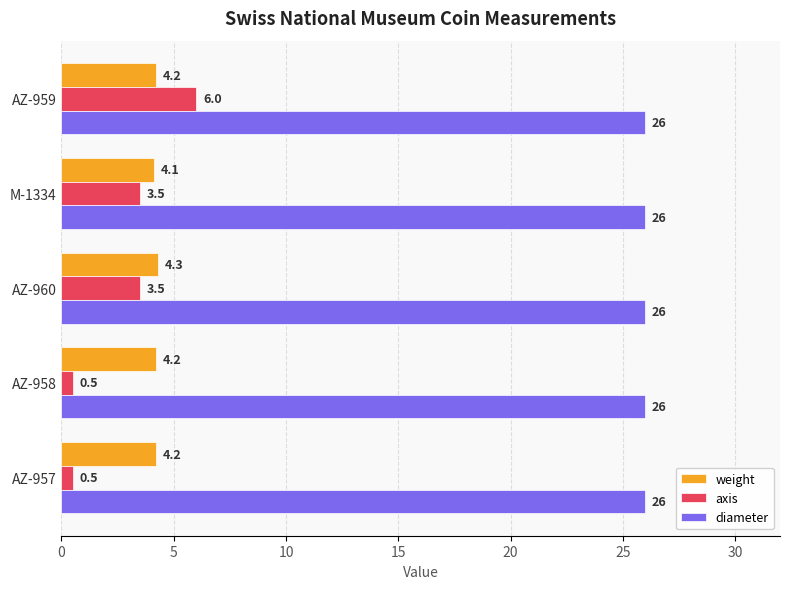

What is the total value across all series at AZ-958?

30.7